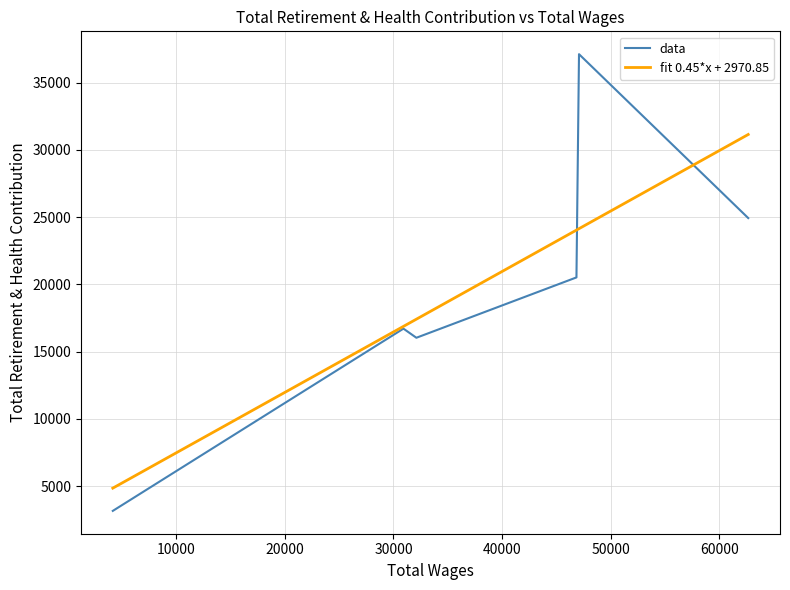

Between 1 and 4, which is larger?

1